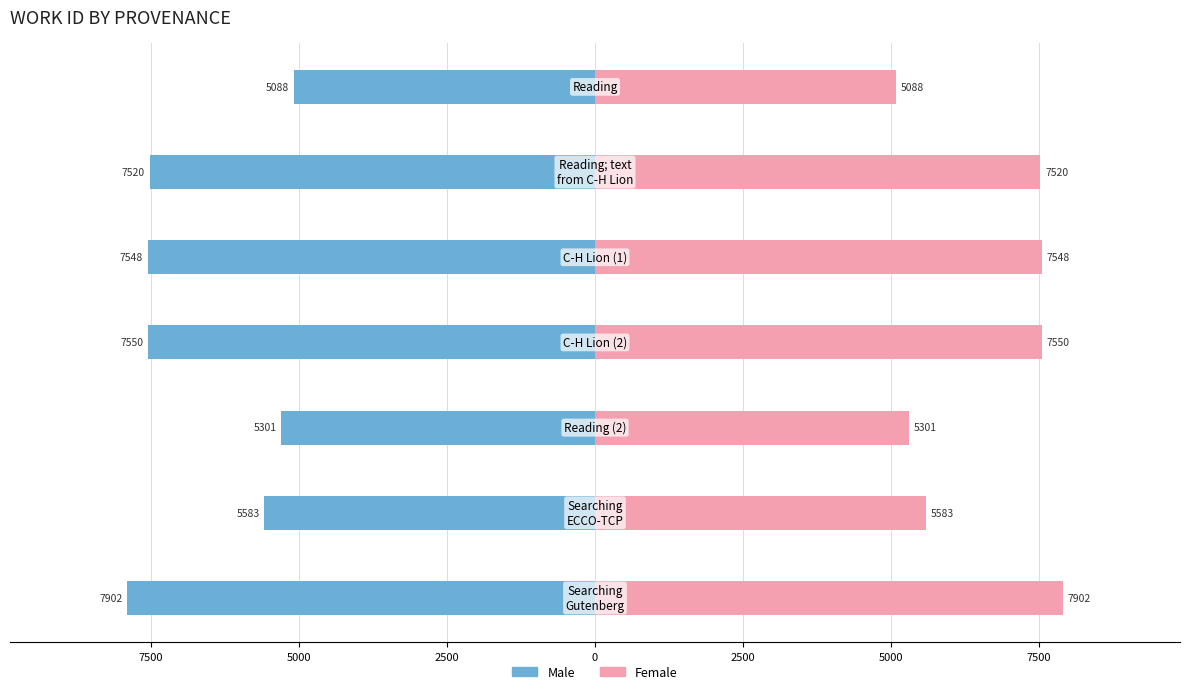

How many distinct data groups are displayed?

2